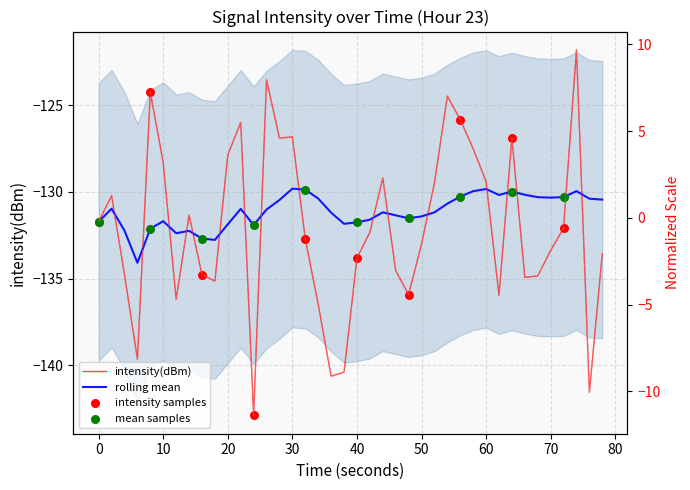

Which series contains the highest Y value?

intensity(dBm)